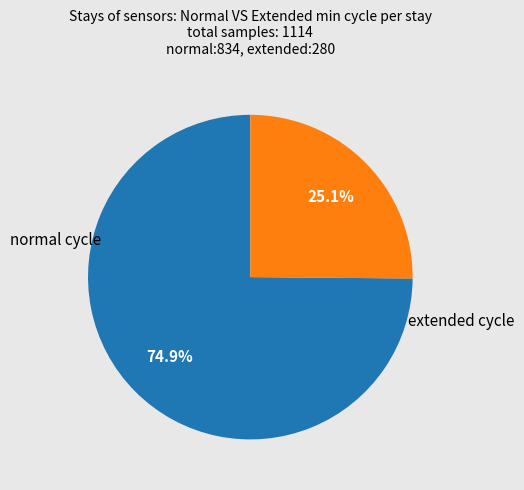

Is there any slice that represents more than half of the pie?

Yes